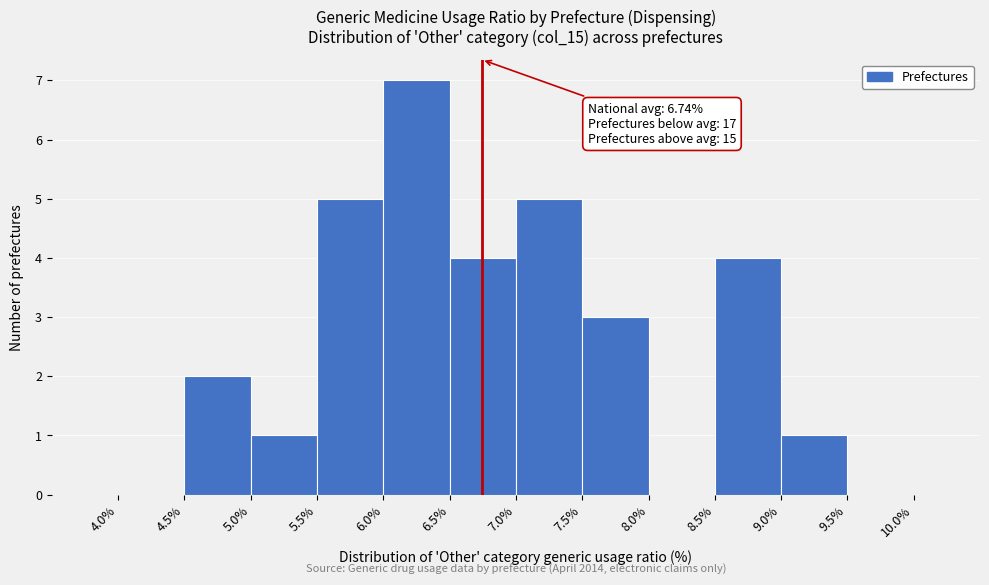

Over which range of the x-axis is the bar tallest?

6.0% to 6.5%